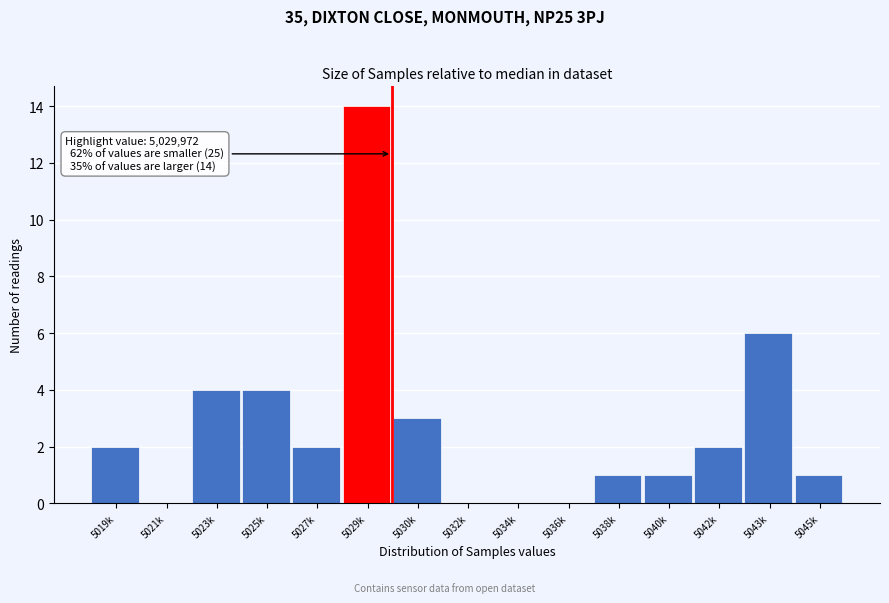

Reading left to right, what are all the values shown in this chart?

5019k=2	5021k=0	5023k=4	5025k=4	5027k=2	5029k=14	5030k=3	5032k=0	5034k=0	5036k=0	5038k=1	5040k=1	5042k=2	5043k=6	5045k=1